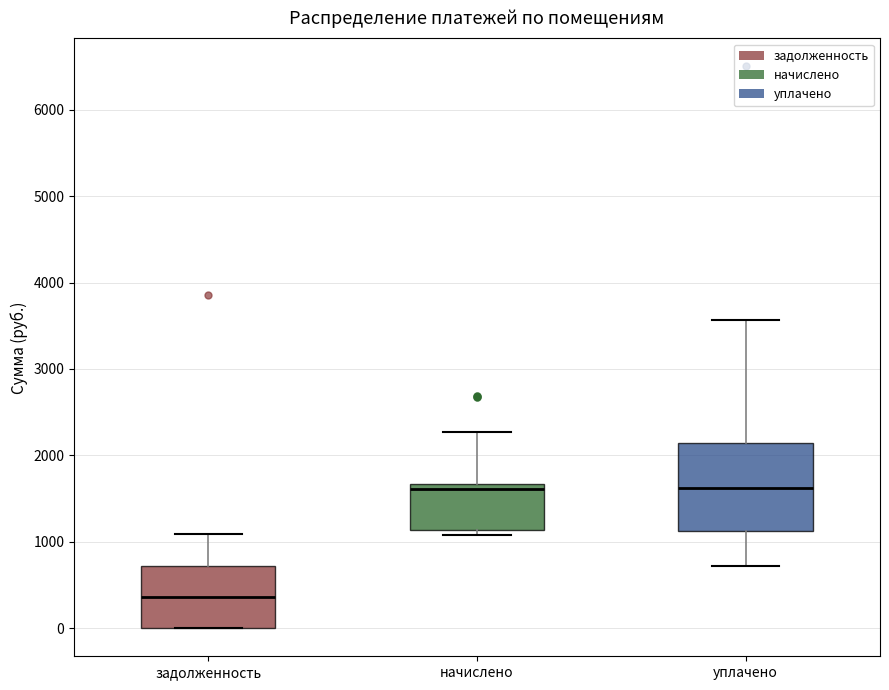

Which box is the tallest, from its lower edge to its upper edge?

уплачено